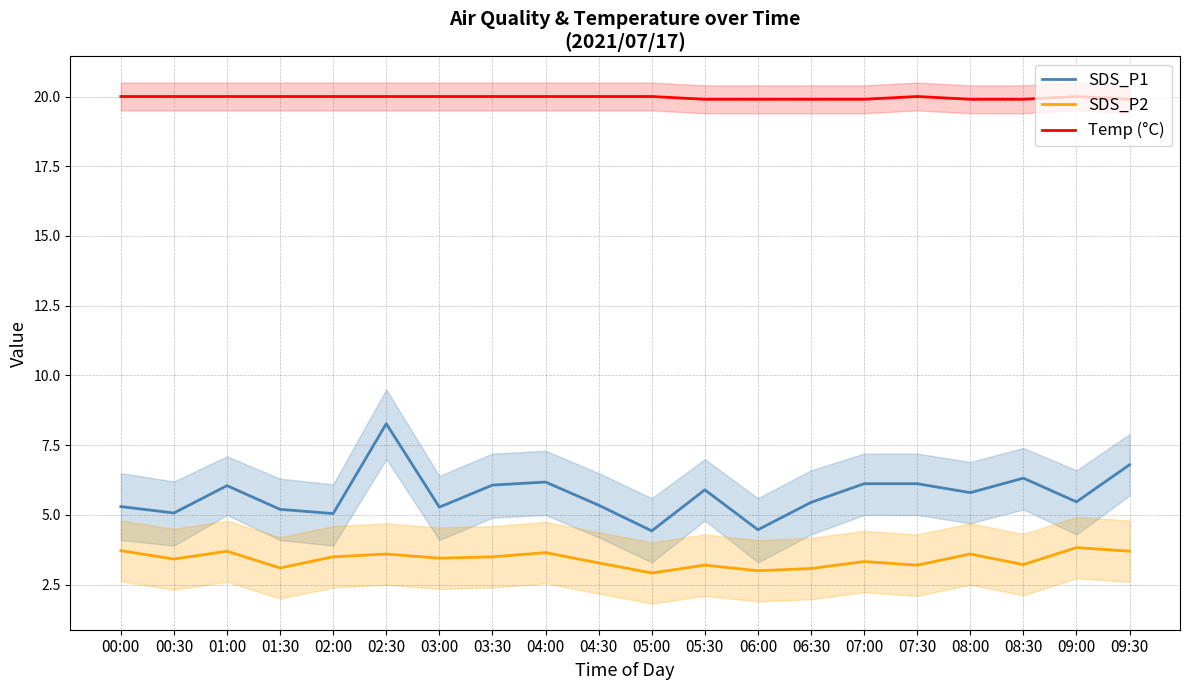

At which category is the sum across all series the highest?

02:30